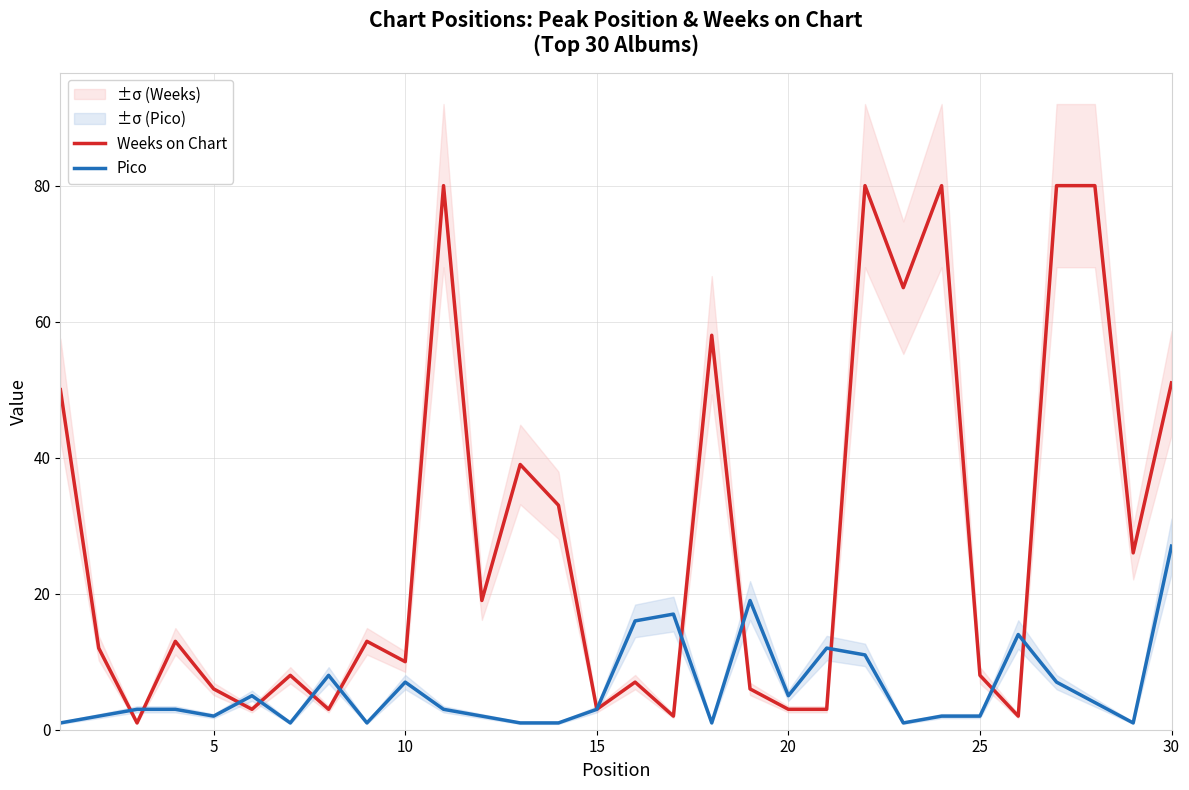

Is it true that Pico equals 39 at 30?

False